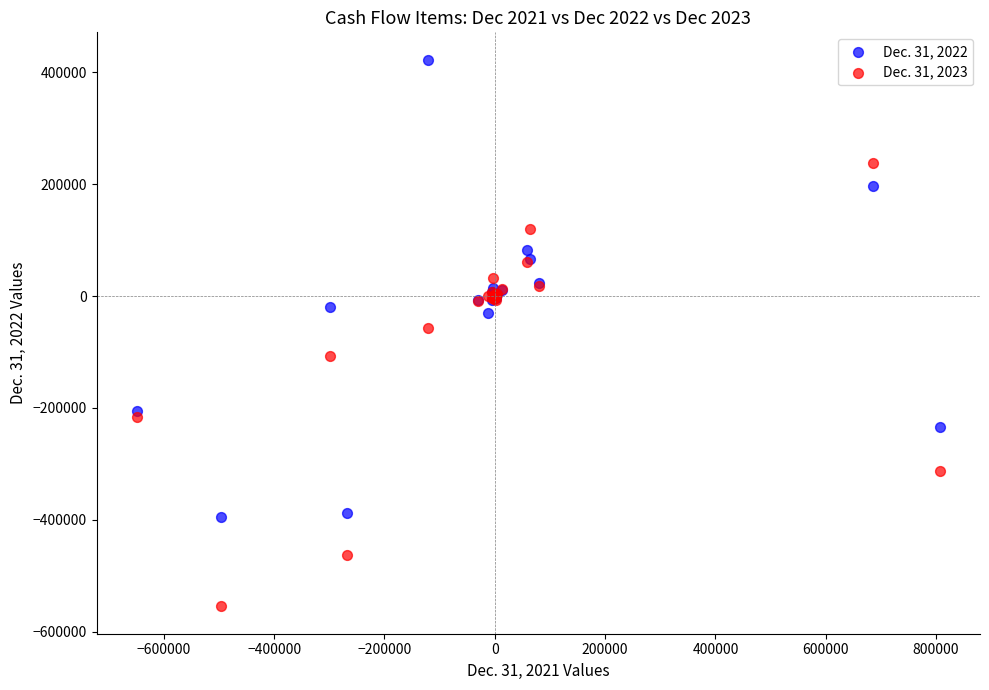

Which series contains the lowest Y value?

Dec. 31, 2023